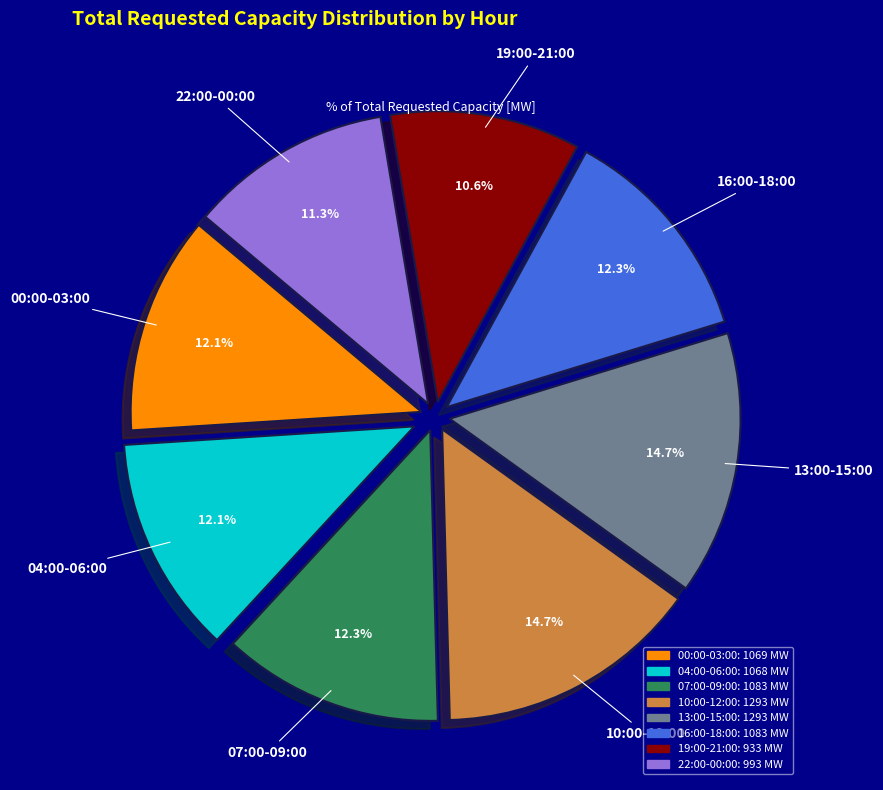

Is there a majority slice in this chart?

No